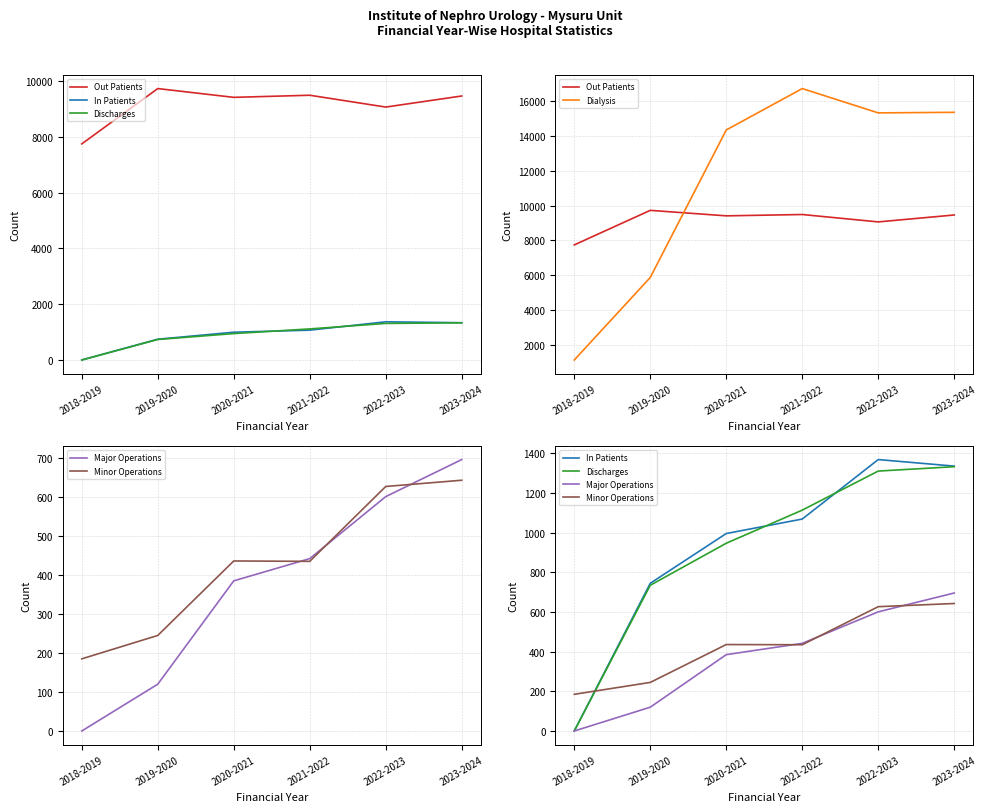

Where does the Out Patients series first go above 9464?

2019-2020